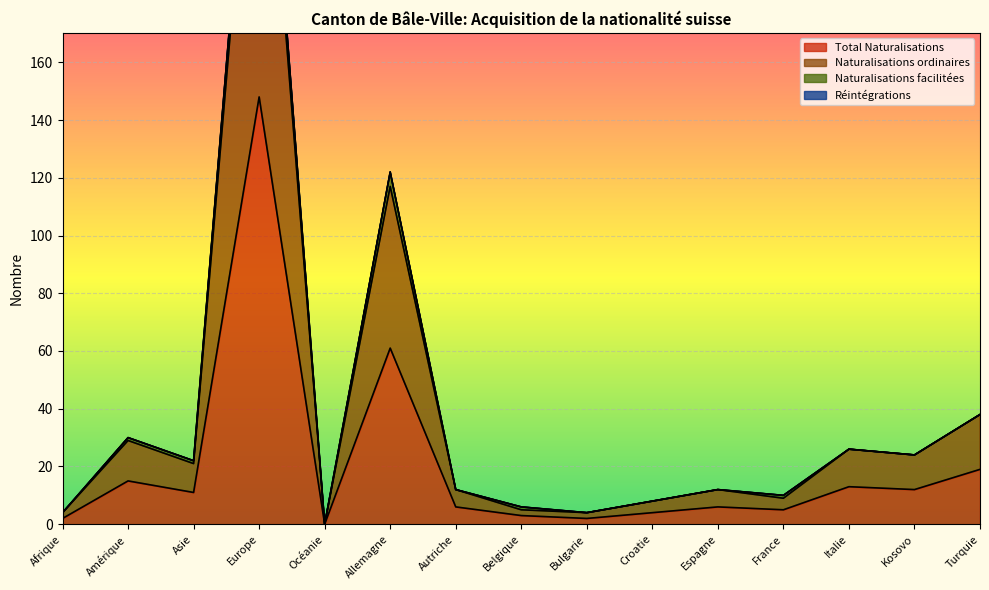

True or false: Total Naturalisations and Naturalisations ordinaires cross at least once.

False